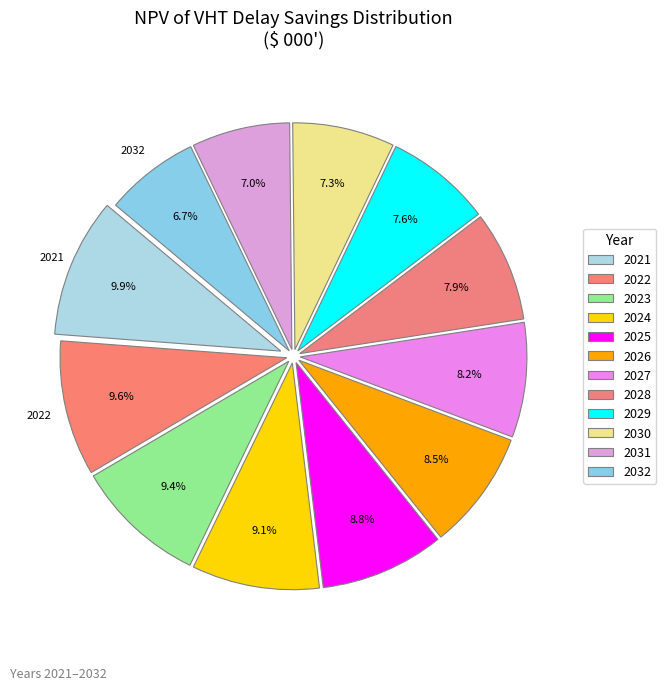

What is the change in value from 2026 to 2028?

-36.0